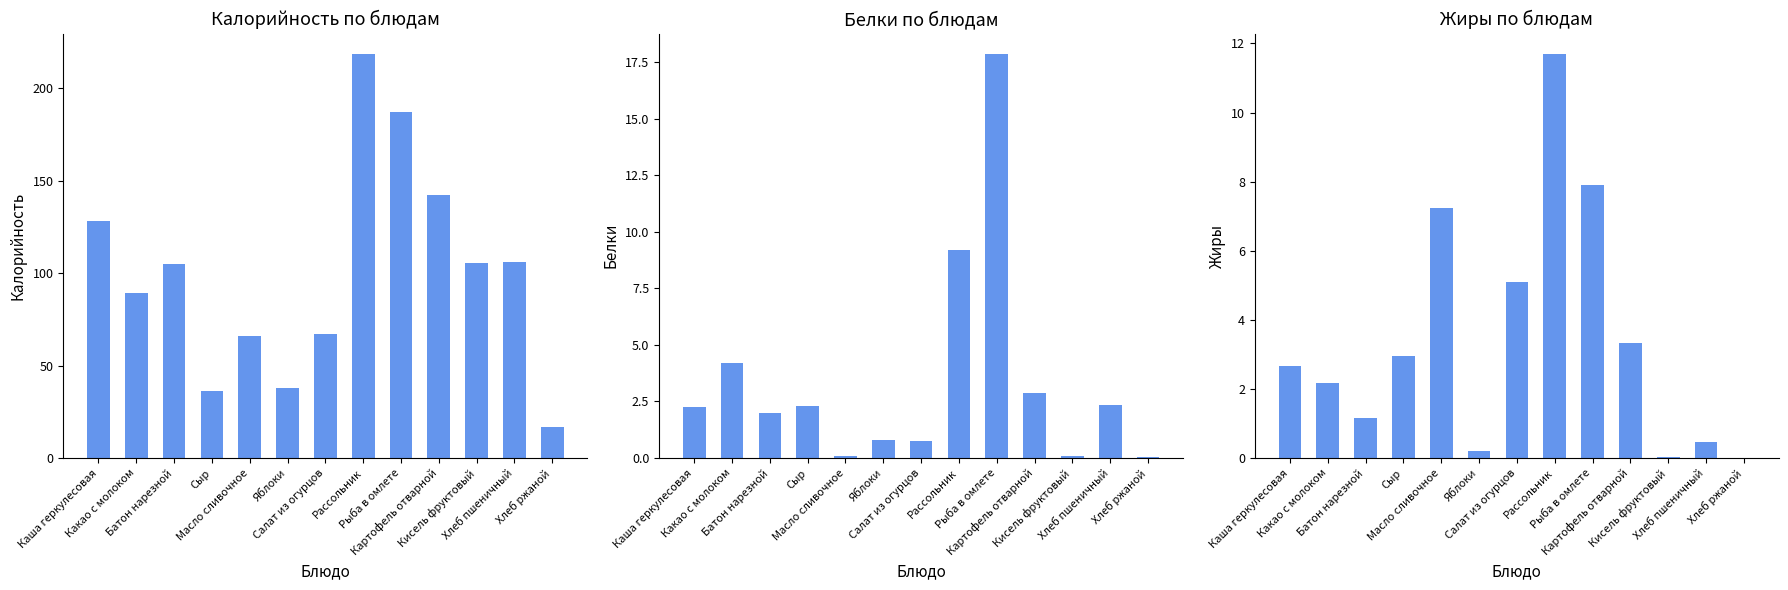

Which series has the largest range (max minus min)?

Калорийность